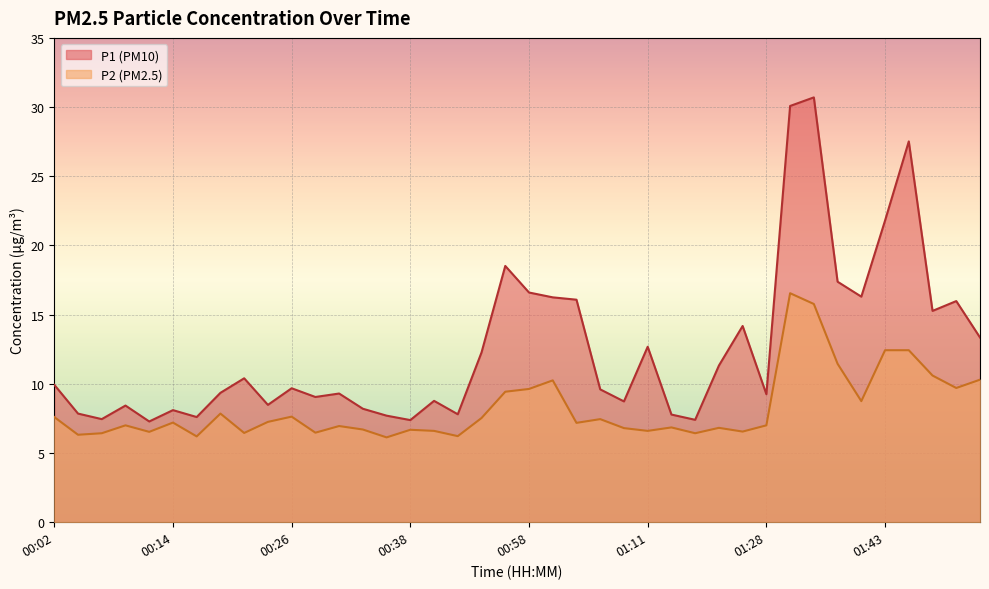

True or false: P1 and P2 cross at least once.

False